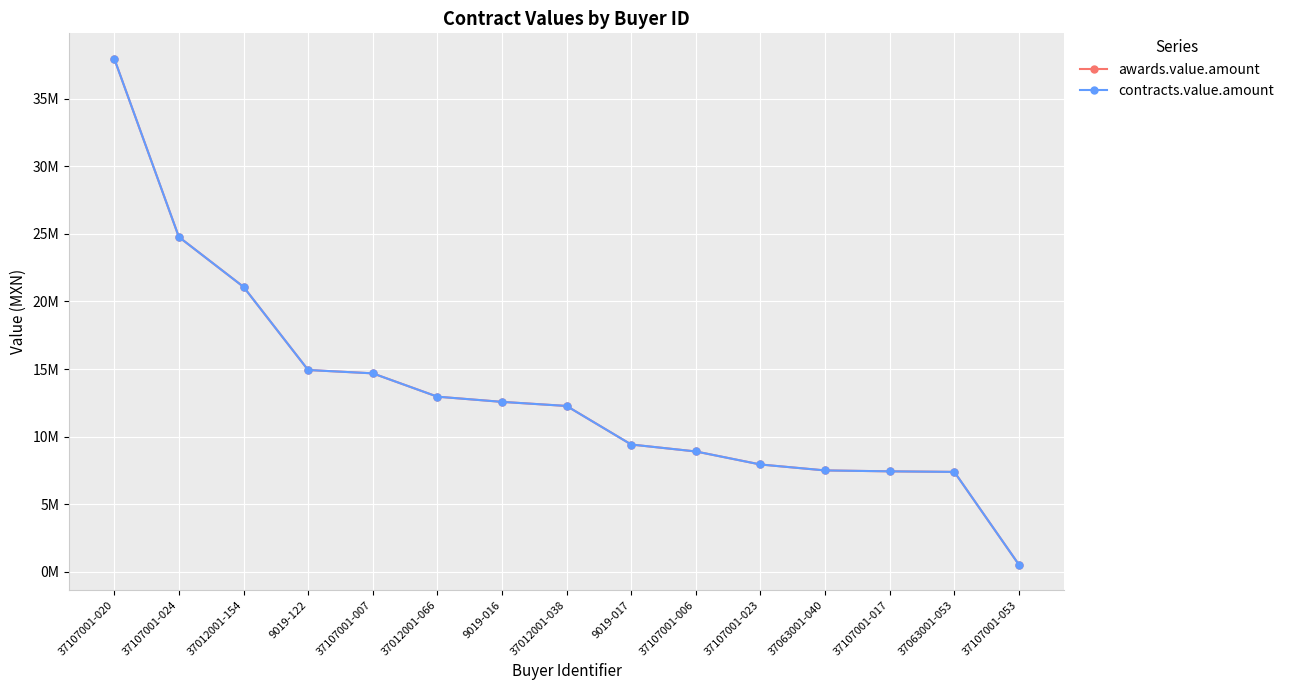

Does the chart have visible grid lines?

Yes